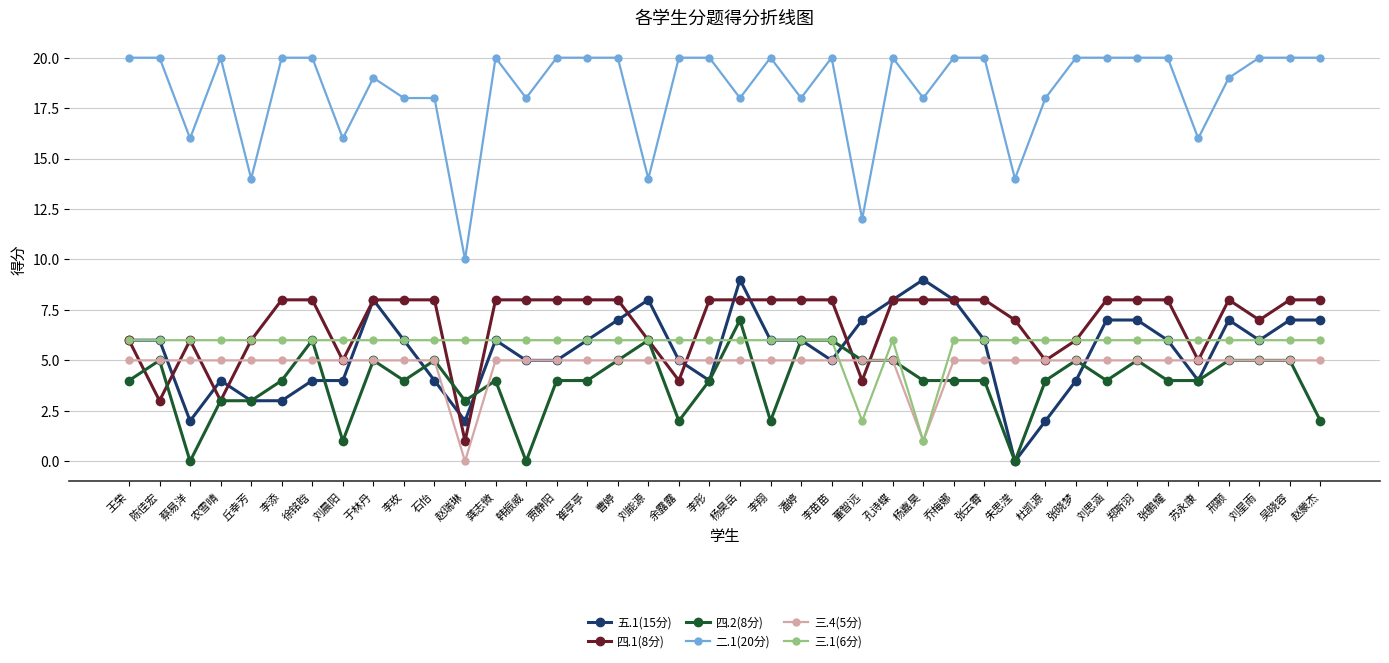

Reading left to right, list all the values displayed in this chart.

五.1(15分): 6	6	2	4	3	3	4	4	8	6	4	2	6	5	5	6	7	8	5	4	9	6	6	5	7	8	9	8	6	0	2	4	7	7	6	4	7	6	7	7
四.1(8分): 6	3	6	3	6	8	8	5	8	8	8	1	8	8	8	8	8	6	4	8	8	8	8	8	4	8	8	8	8	7	5	6	8	8	8	5	8	7	8	8
四.2(8分): 4	5	0	3	3	4	6	1	5	4	5	3	4	0	4	4	5	6	2	4	7	2	6	6	5	5	4	4	4	0	4	5	4	5	4	4	5	5	5	2
二.1(20分): 20	20	16	20	14	20	20	16	19	18	18	10	20	18	20	20	20	14	20	20	18	20	18	20	12	20	18	20	20	14	18	20	20	20	20	16	19	20	20	20
三.4(5分): 5	5	5	5	5	5	5	5	5	5	5	0	5	5	5	5	5	5	5	5	5	5	5	5	5	5	1	5	5	5	5	5	5	5	5	5	5	5	5	5
三.1(6分): 6	6	6	6	6	6	6	6	6	6	6	6	6	6	6	6	6	6	6	6	6	6	6	6	2	6	1	6	6	6	6	6	6	6	6	6	6	6	6	6